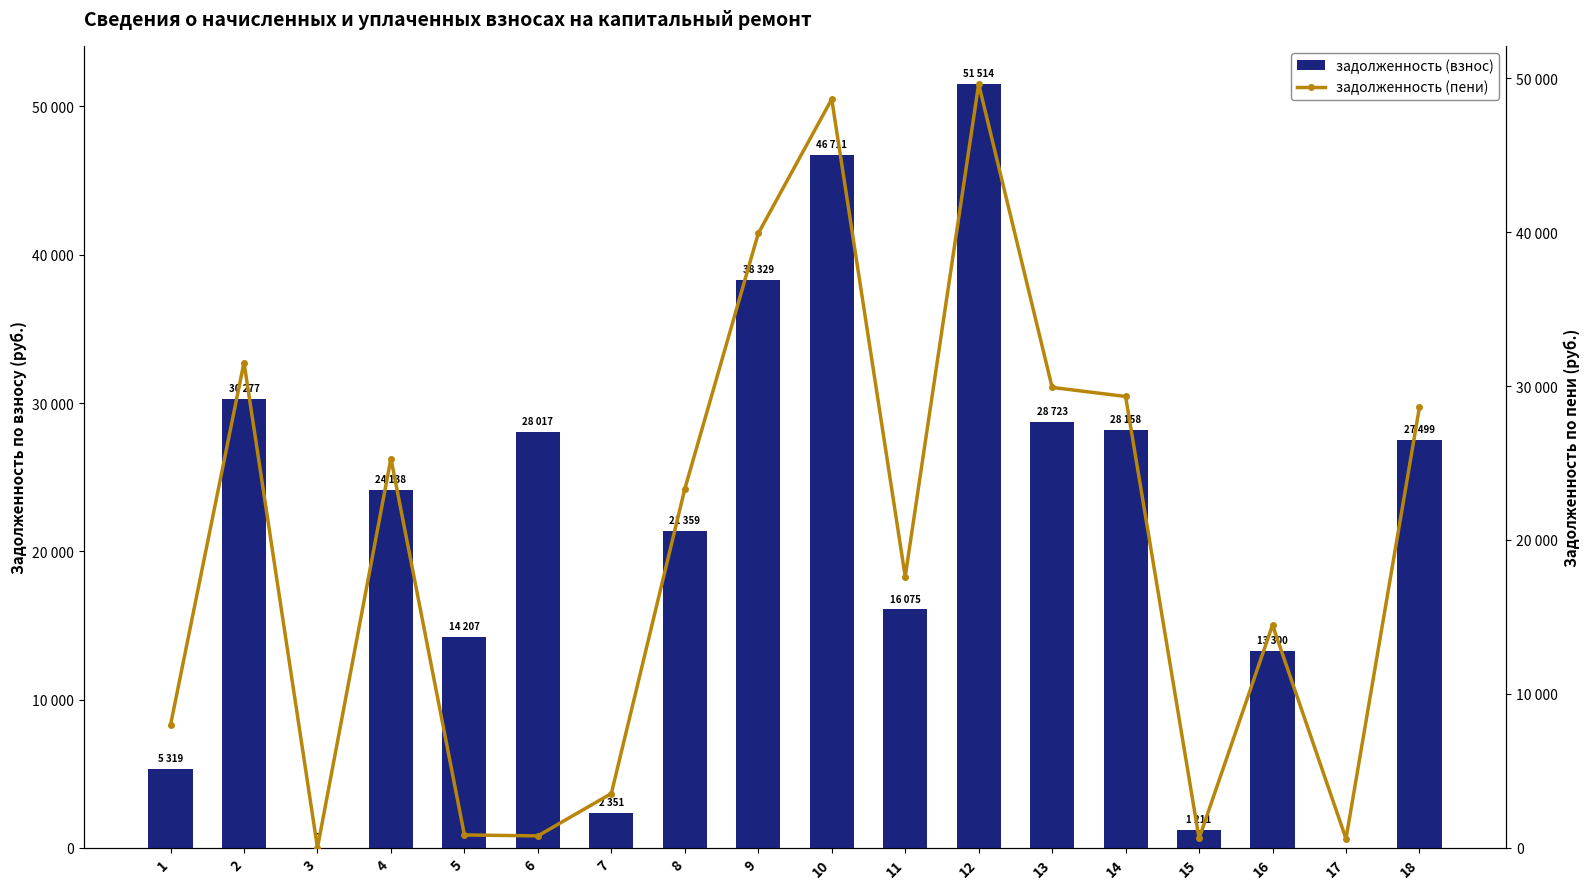

How many values in the задолженность (взнос) series exceed 24138?

9